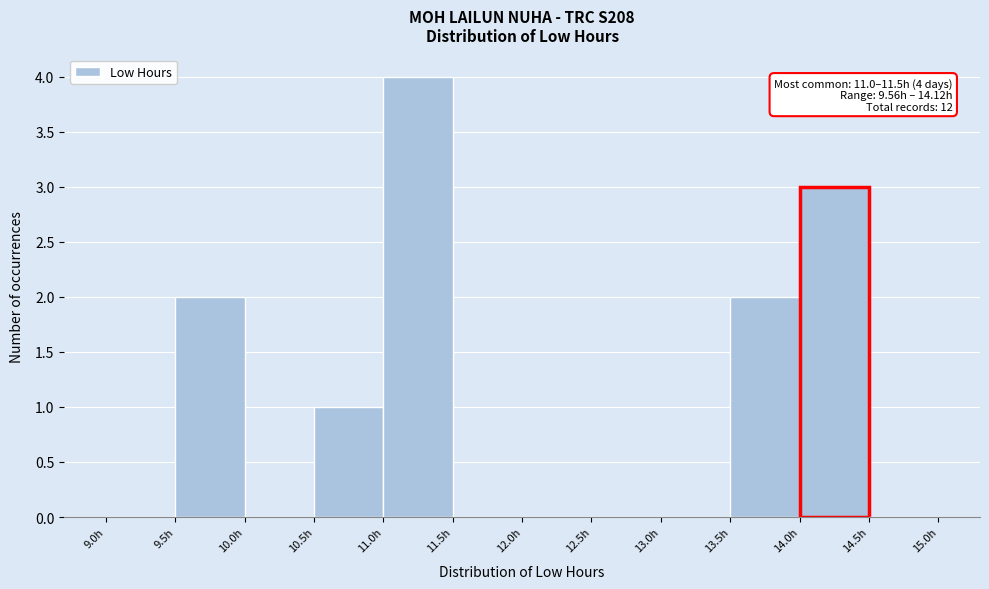

Over which range of the x-axis is the bar tallest?

11.0 to 11.5